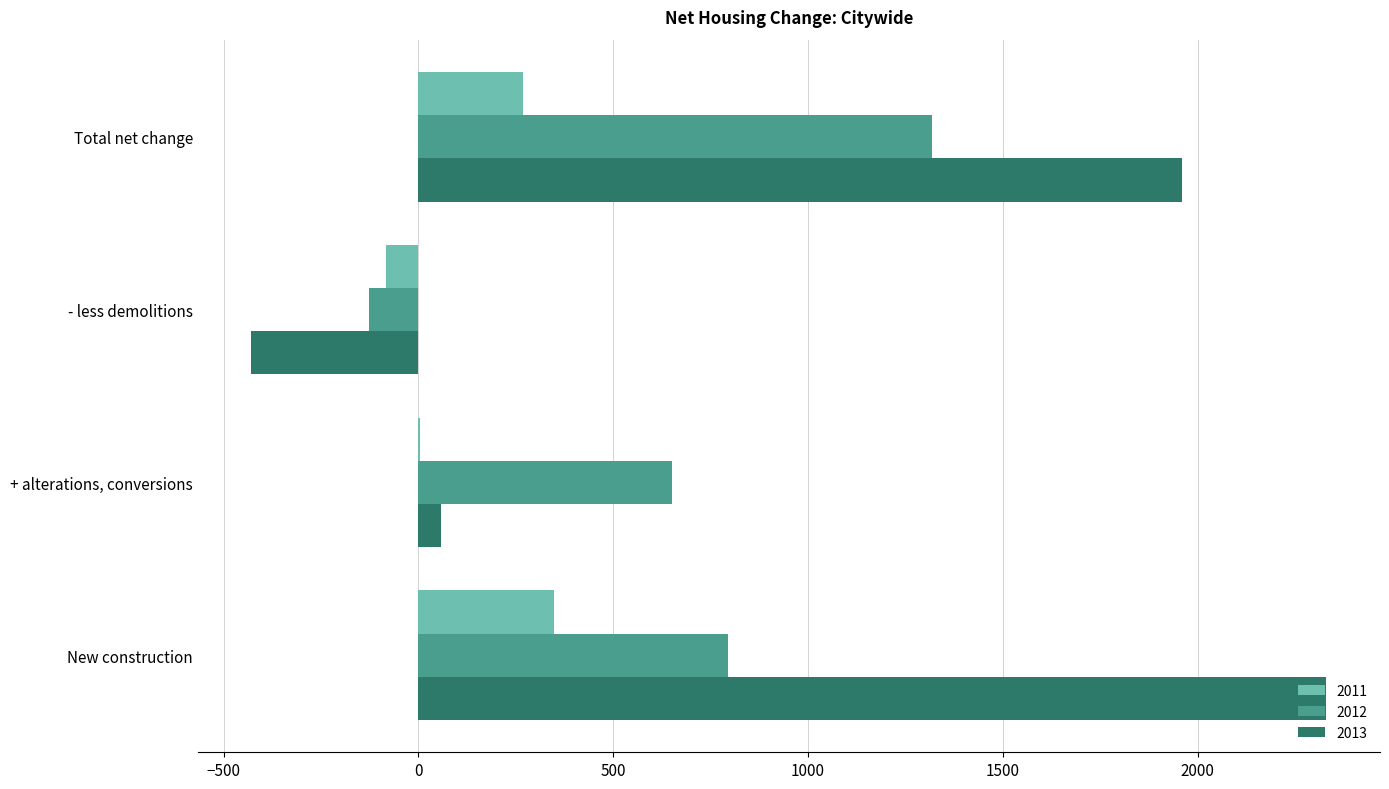

At which label does 2013 reach its peak?

New construction